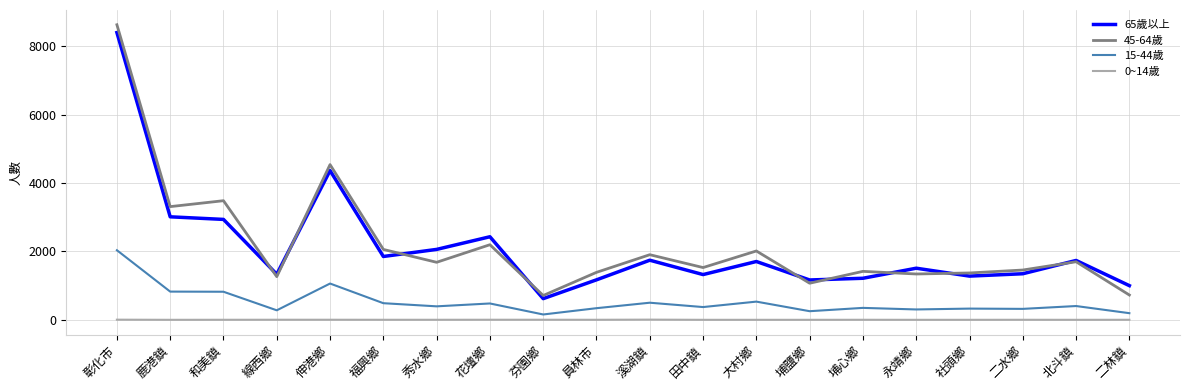

True or false: 65歲以上 and 15-44歲 cross at least once.

False